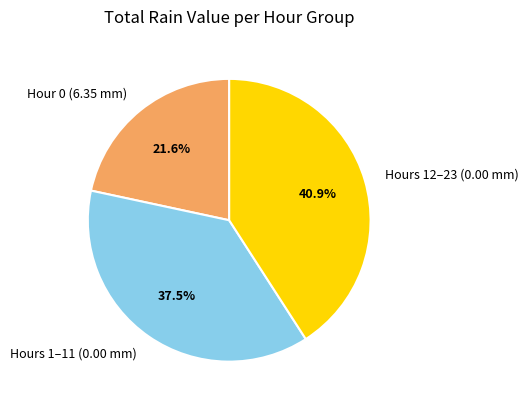

How much of the chart is everything except Hour 0 (6.35 mm)?

78.4%